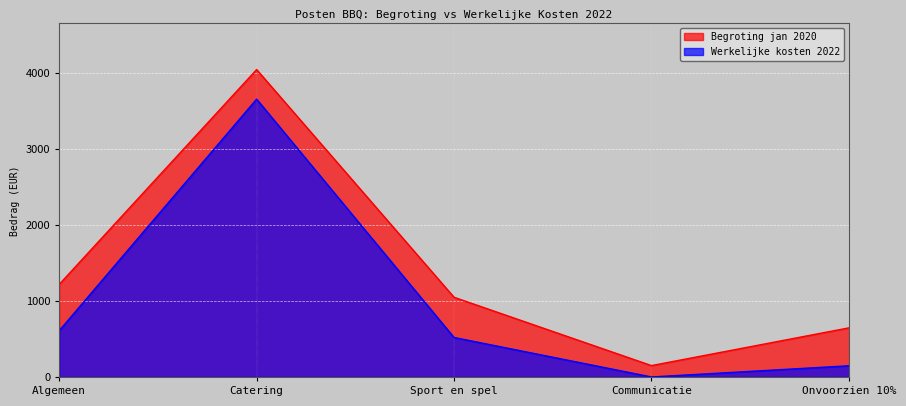

What value does the Werkelijke kosten 2022 series have at Catering?

3660.2